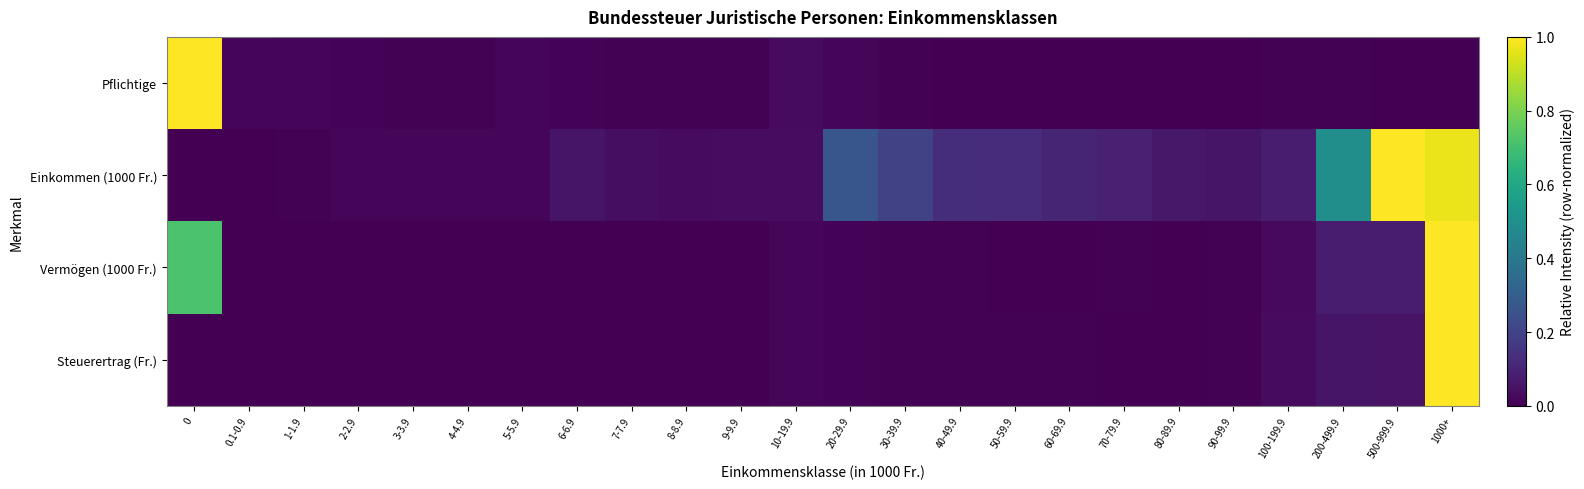

Between 200-499.9 and 10-19.9, which is larger?

10-19.9